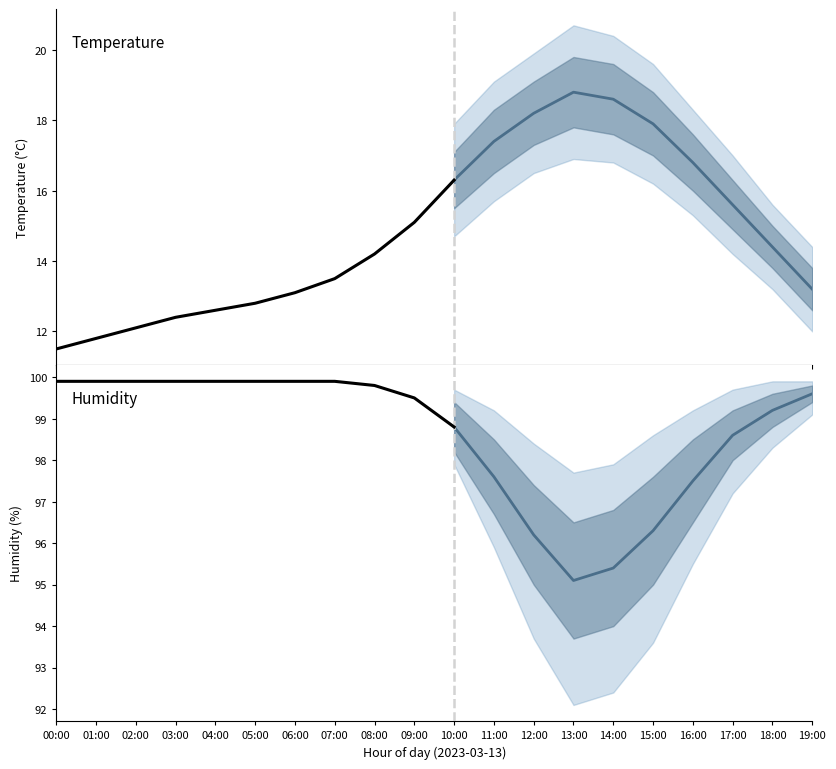

What is the label of the 8th point from the left?

07:00